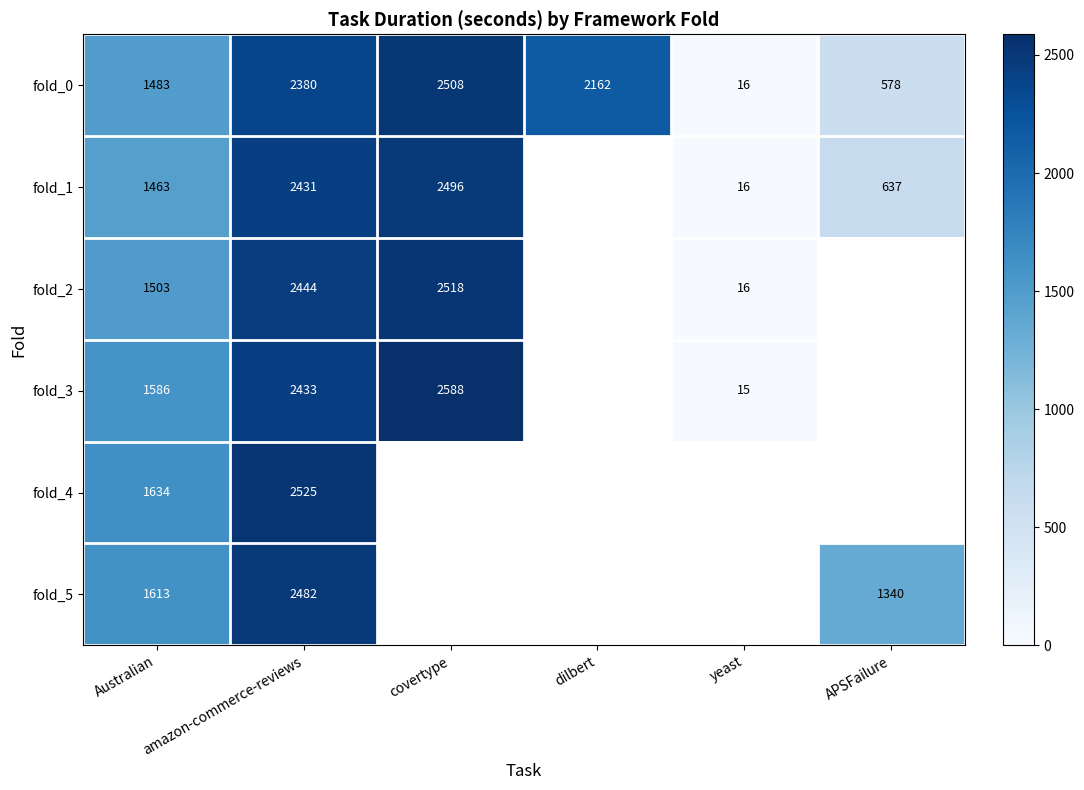

What is the difference between the second highest and minimum values in the fold_0 series?

2364.0